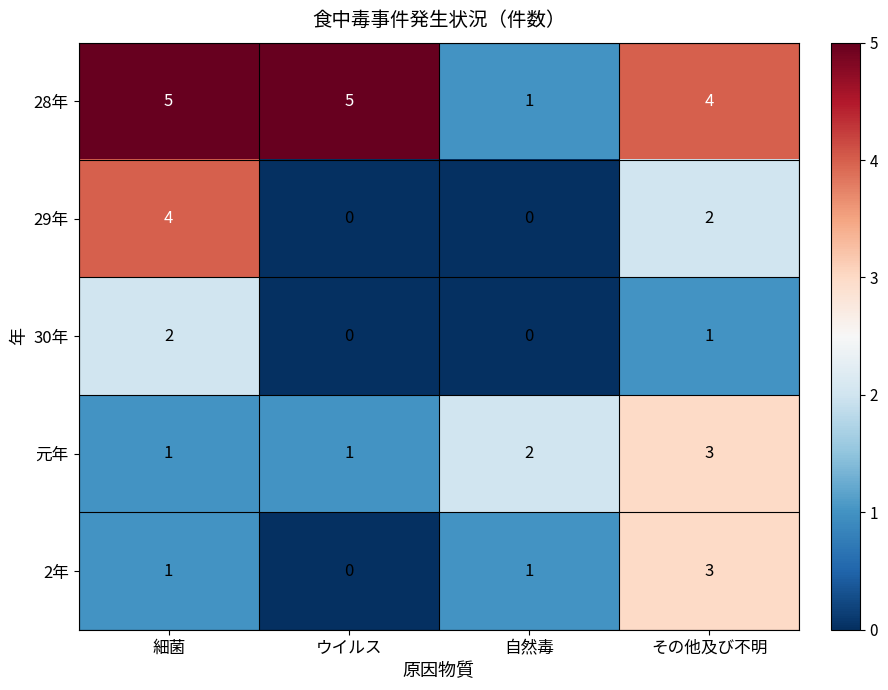

How many data points does each series have?

4